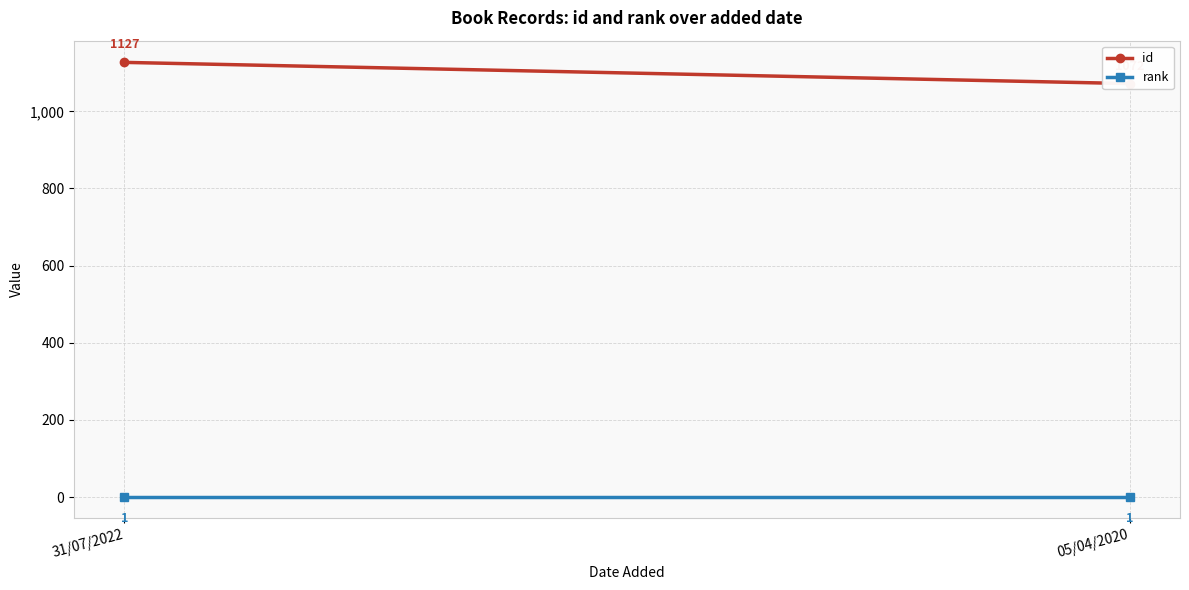

What position from the right is 05/04/2020?

1